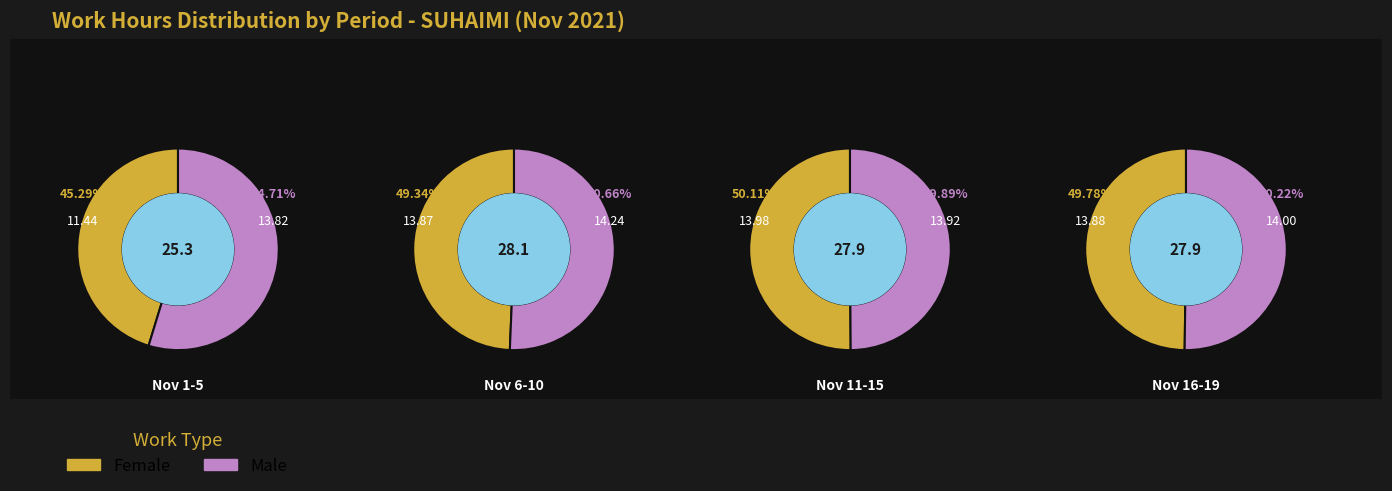

True or false: 4 accounts for 0% of the total.

True